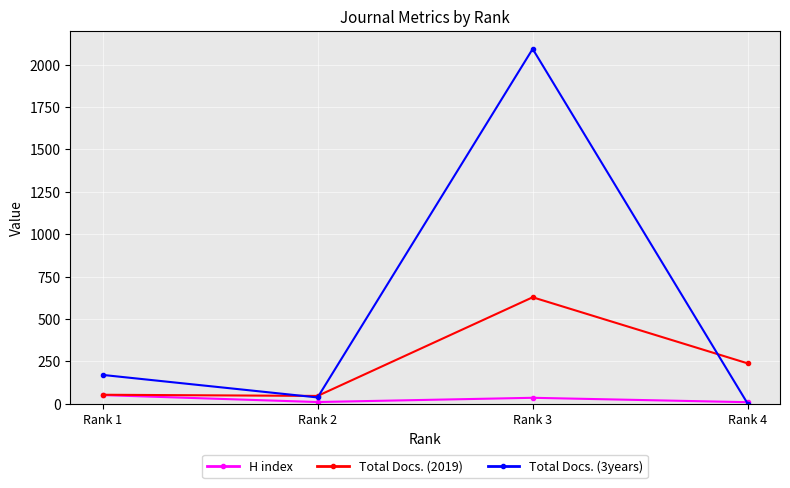

At which label does Total Docs. (2019) reach its peak?

Rank 3